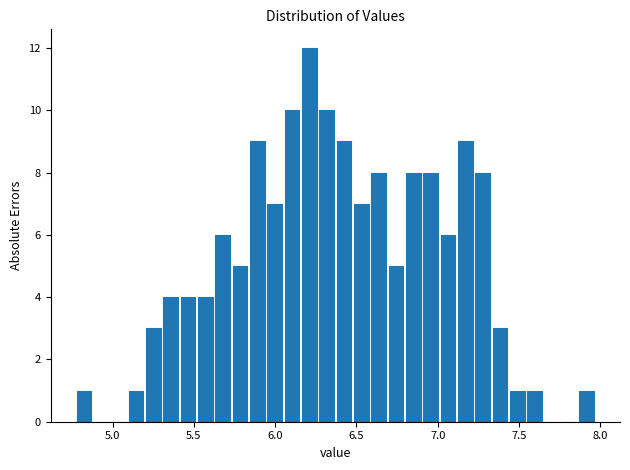

Read against the x-axis, roughly where is the centre of the tallest bar?

6.20